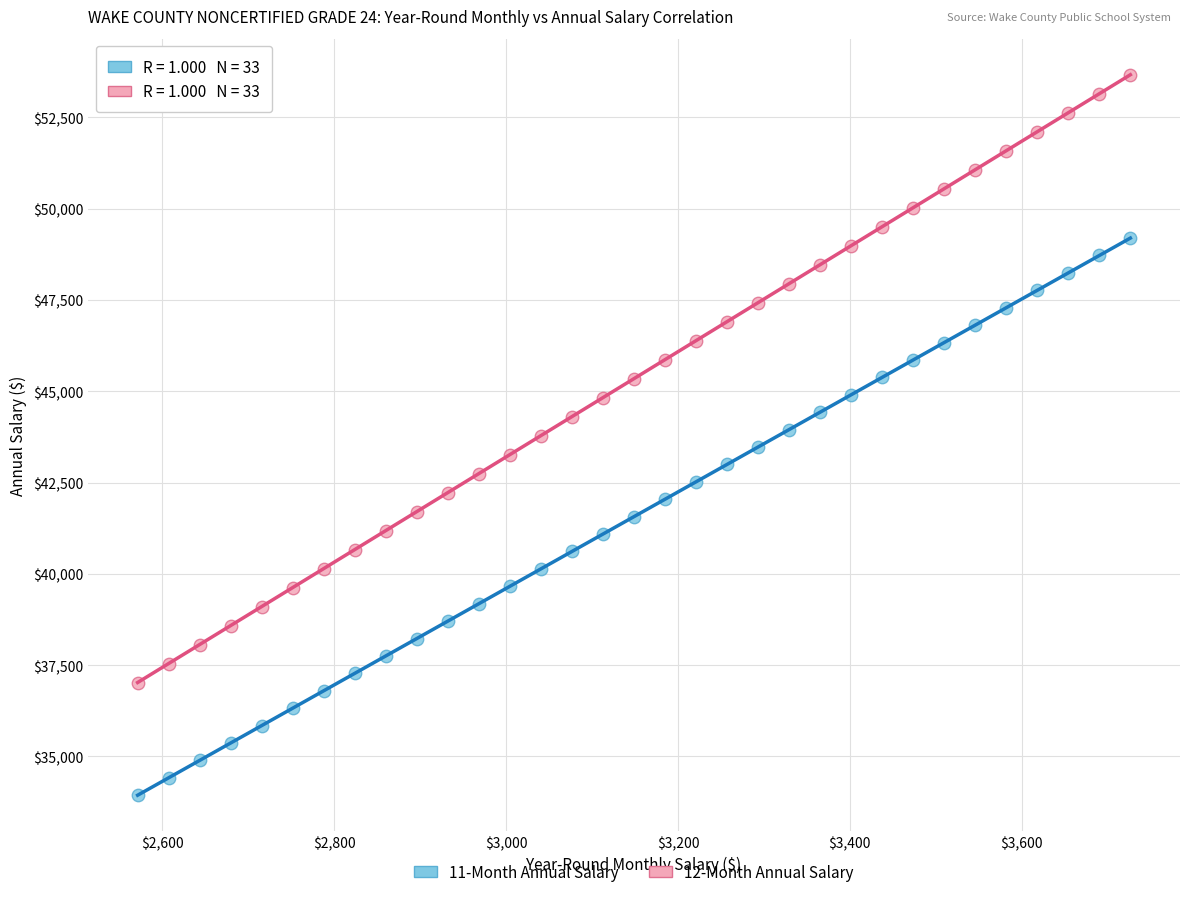

Across all data points, what is the range of Y values (max minus min)?

19725.3